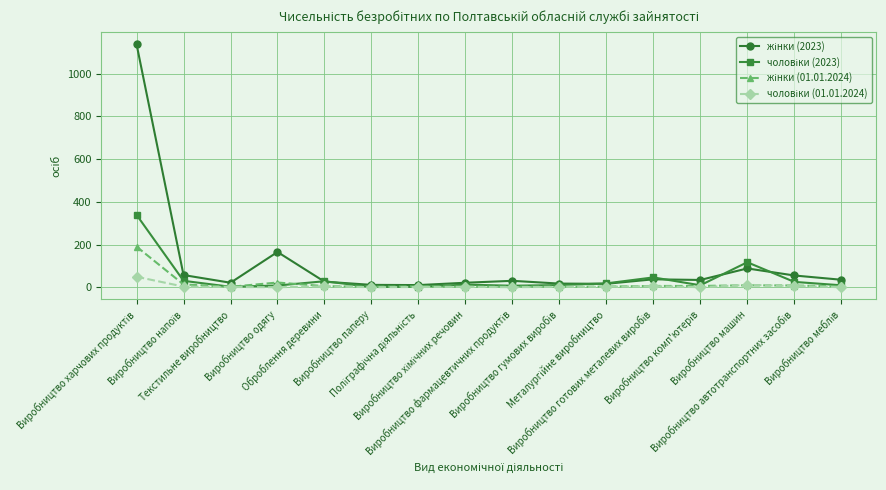

Which category has the highest value in the жінки (01.01.2024) series?

Виробництво харчових продуктів